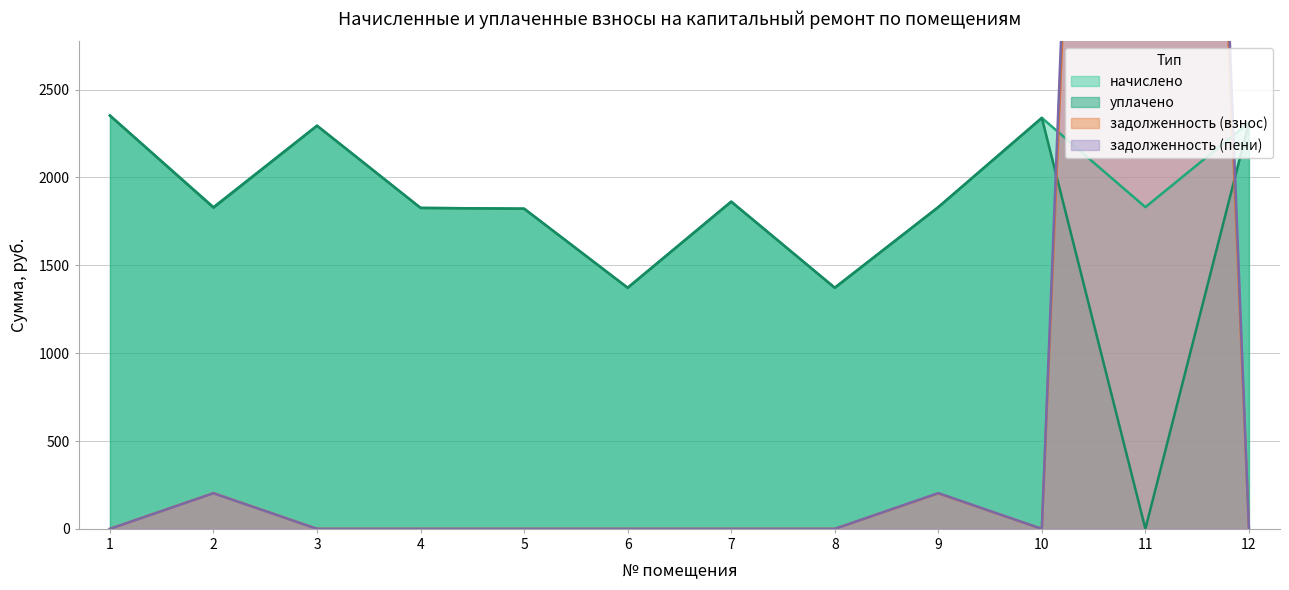

How many series are shown in this chart?

4